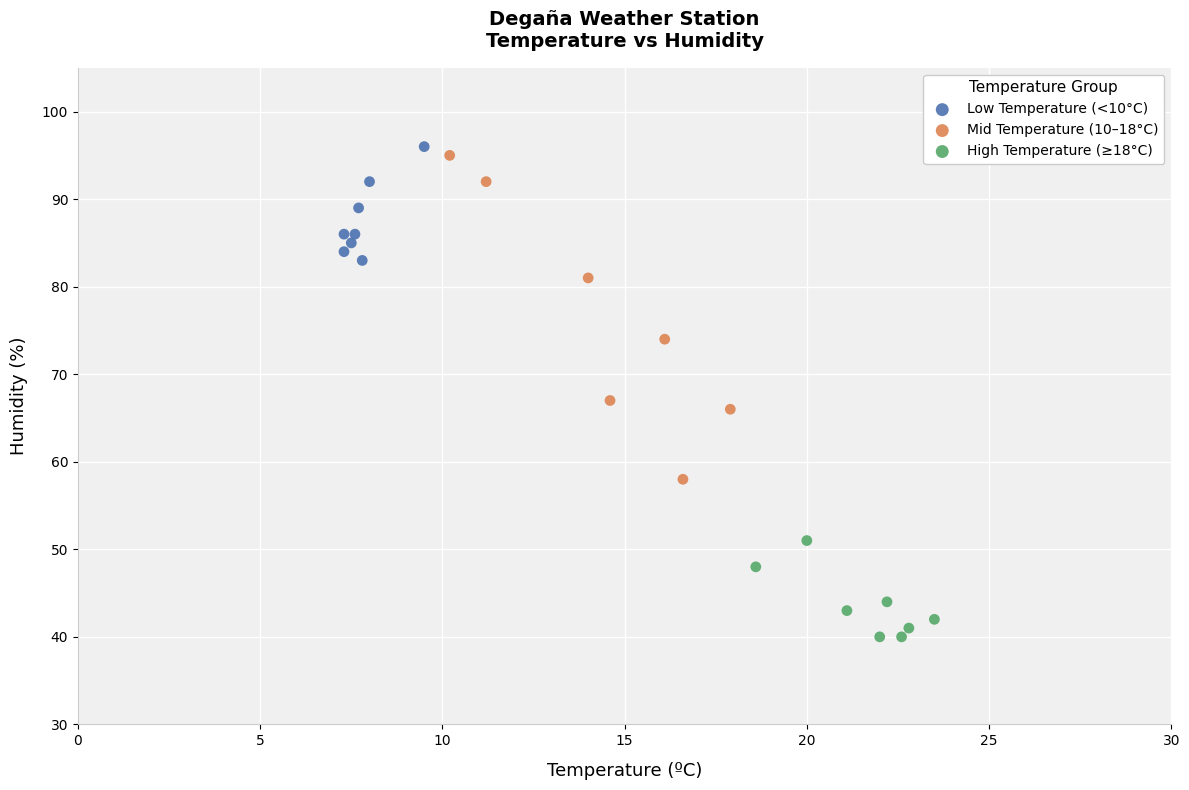

Which series contains the lowest Y value?

High Temperature (≥18°C)